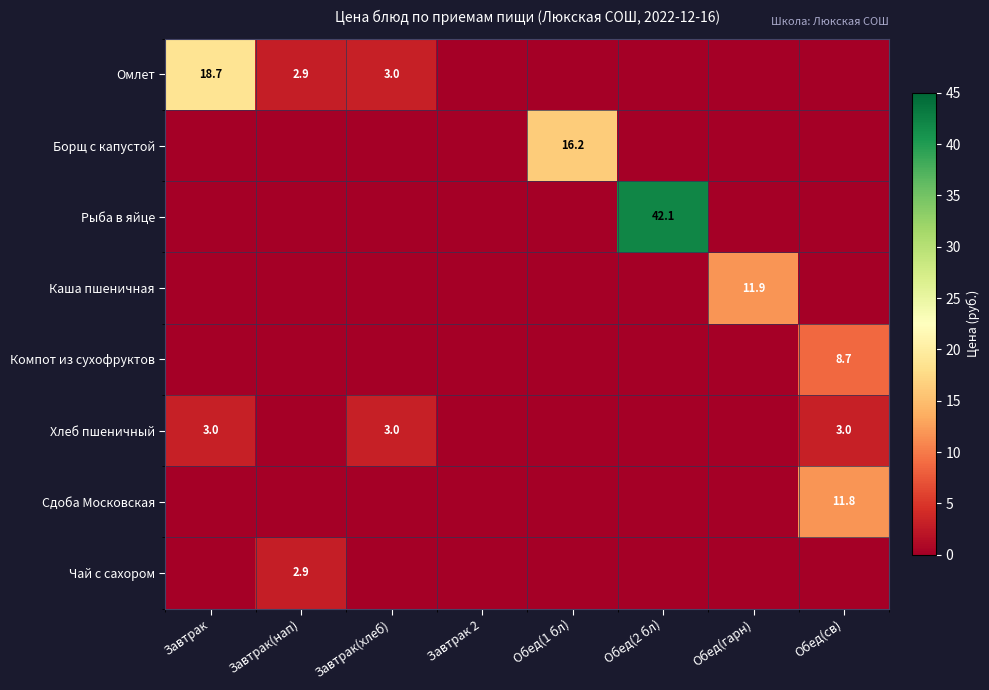

The value of Компот из сухофруктов at Обед(св) is 12.3. True or false?

False